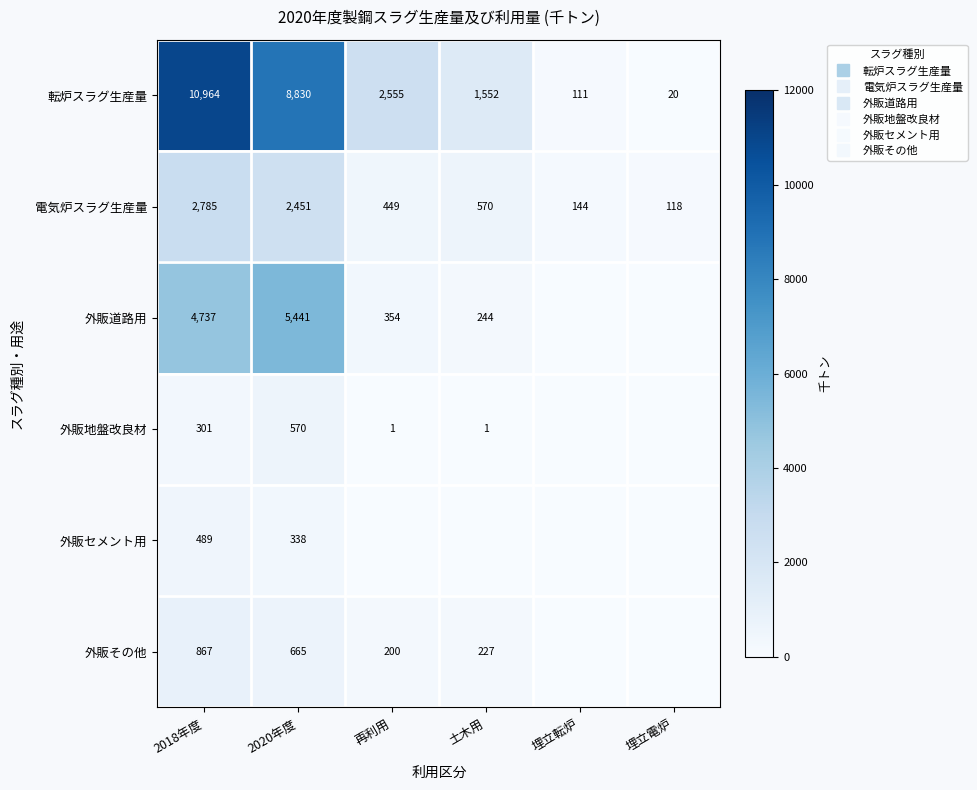

What is the approximate value of 外販セメント用 at 2018年度?

488.9